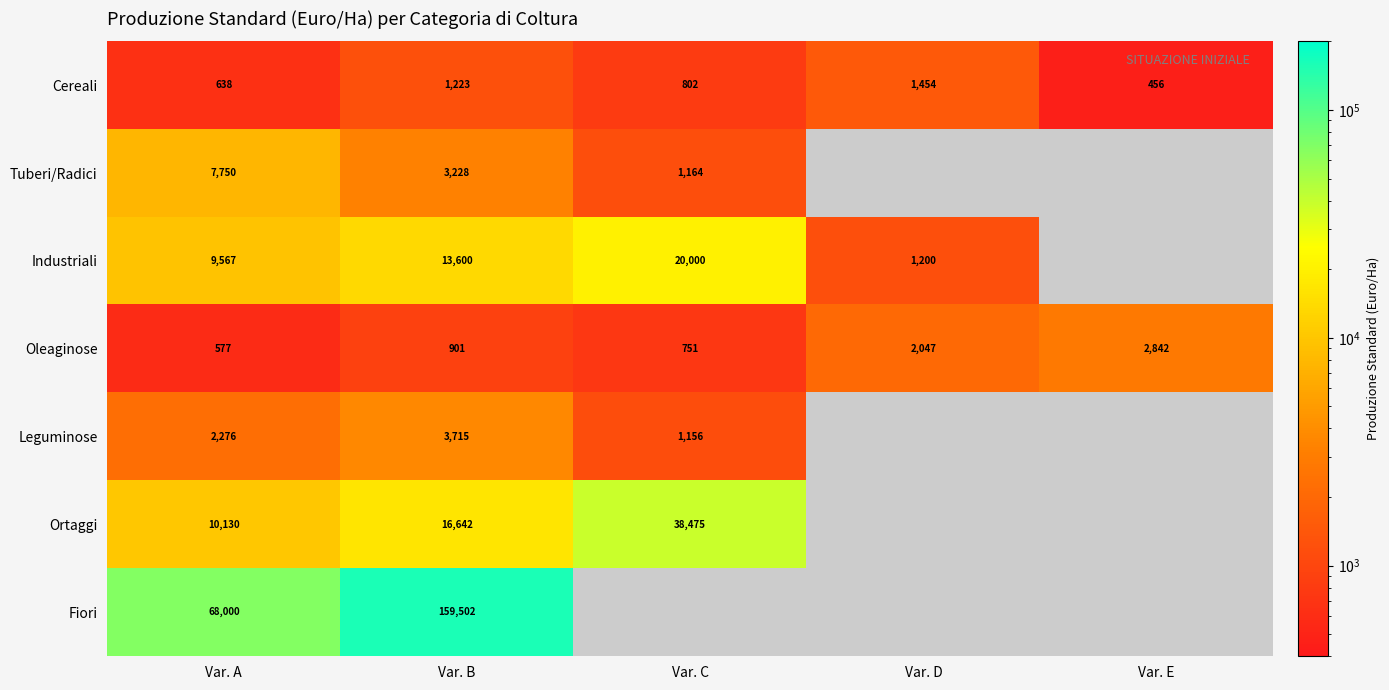

At which label does Cereali reach its peak?

Var. D